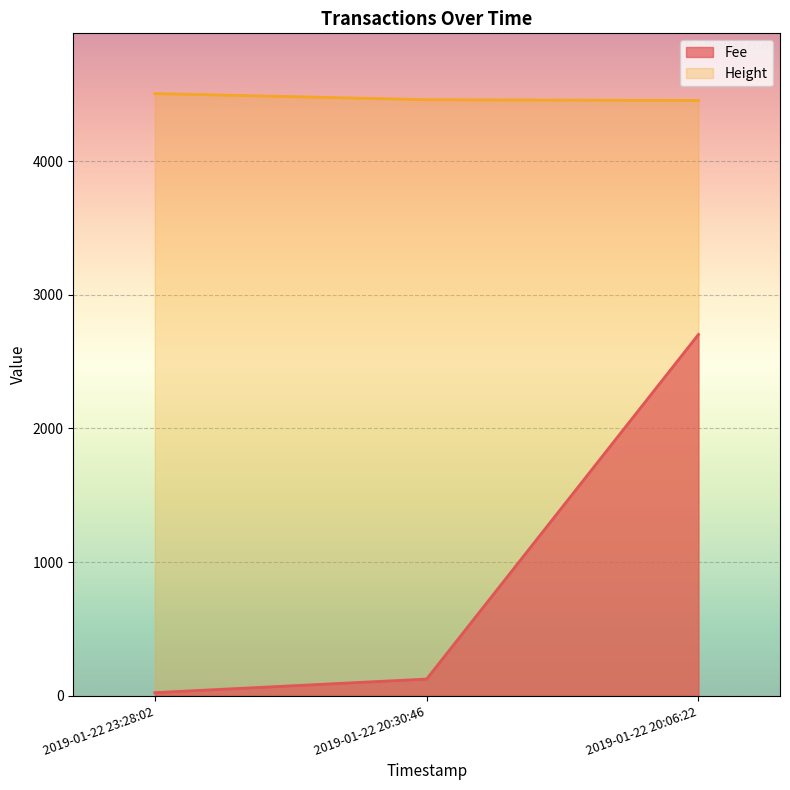

At which label does Fee reach its minimum?

2019-01-22 23:28:02